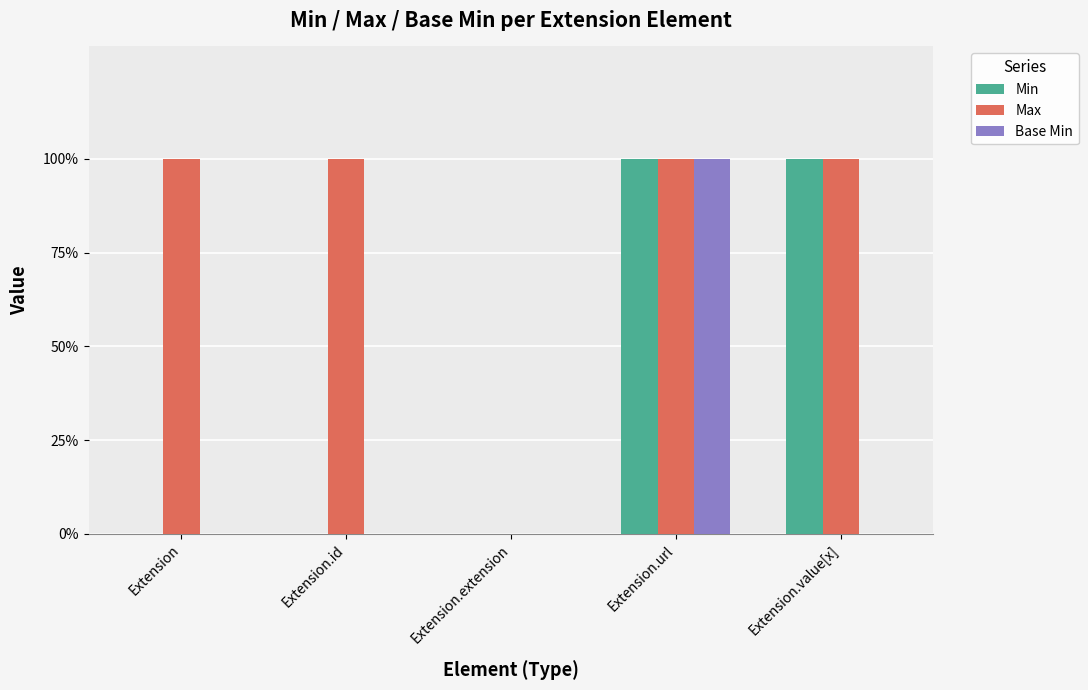

At how many categories does at least one series exceed 0?

4